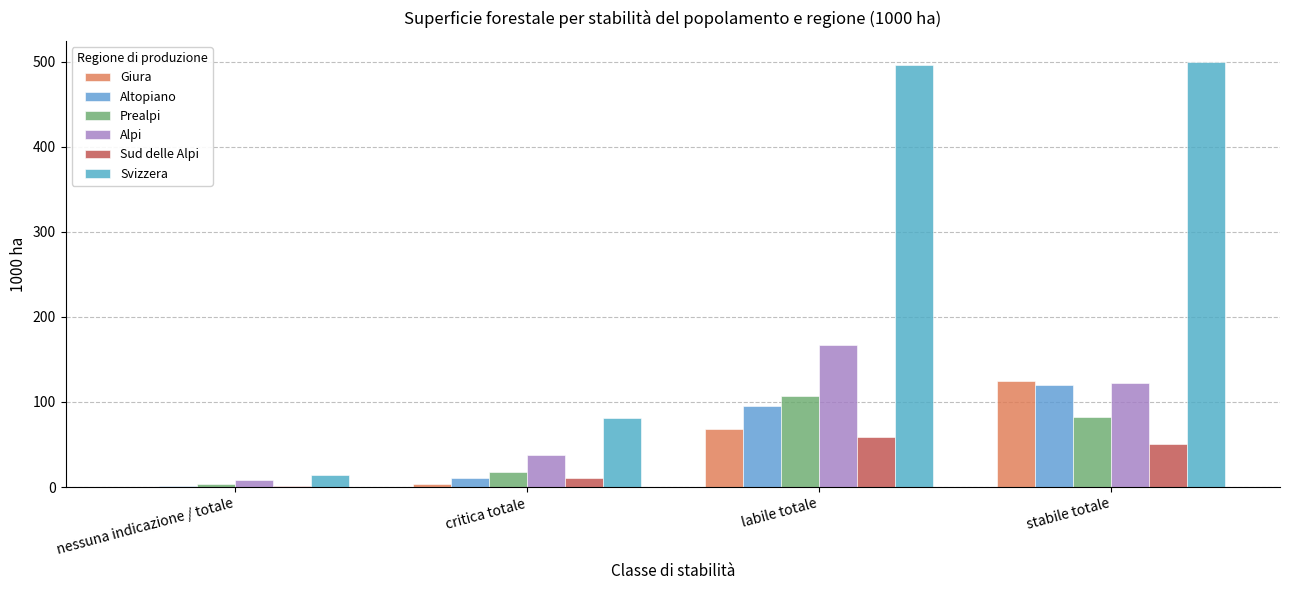

What is the label of the 4th bar from the left?

stabile totale